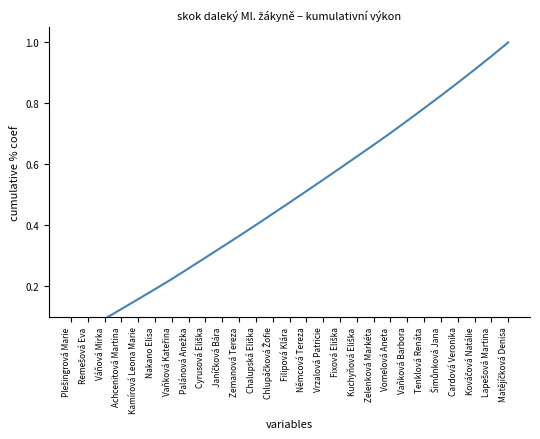

Reading right to left, transcribe all the data shown in this chart.

1.0	1.0	0.9	0.9	0.8	0.8	0.7	0.7	0.7	0.6	0.6	0.5	0.5	0.5	0.4	0.4	0.4	0.3	0.3	0.3	0.2	0.2	0.2	0.1	0.1	0.1	0.0